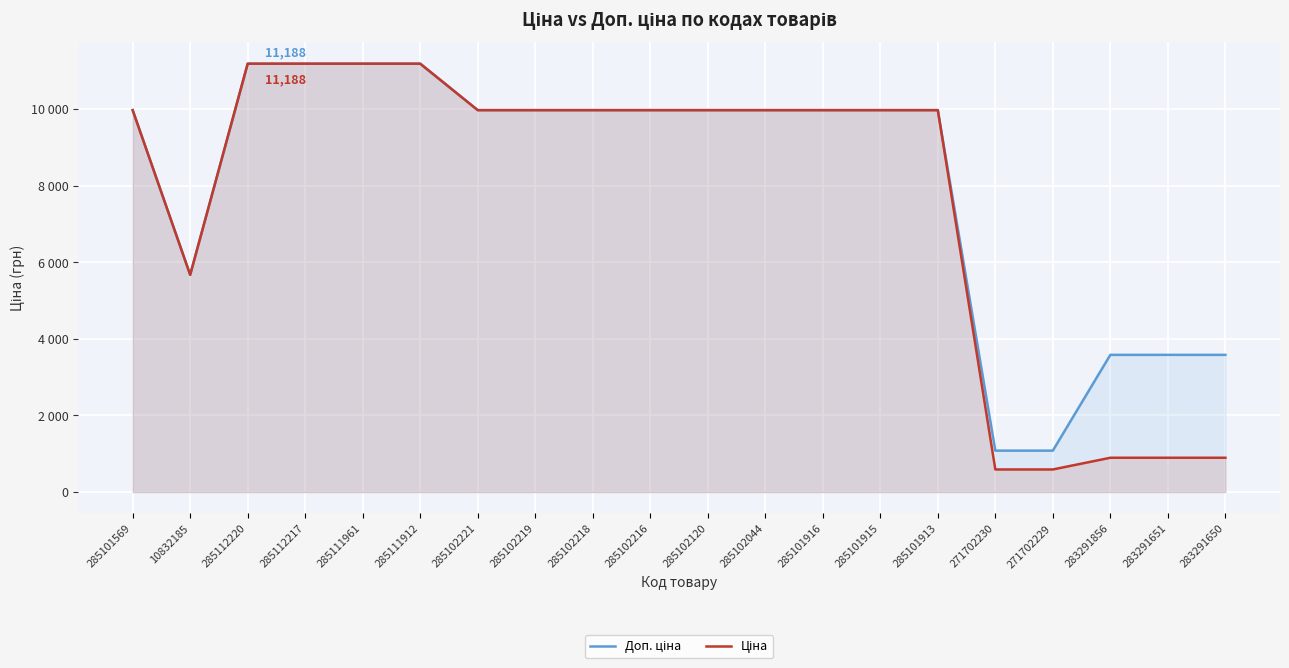

What is the label of the 4th point from the right?

271702229